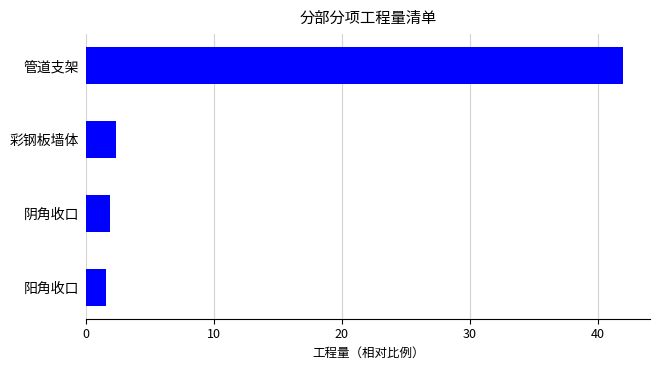

Which has a higher value, 管道支架 or 阳角收口?

管道支架